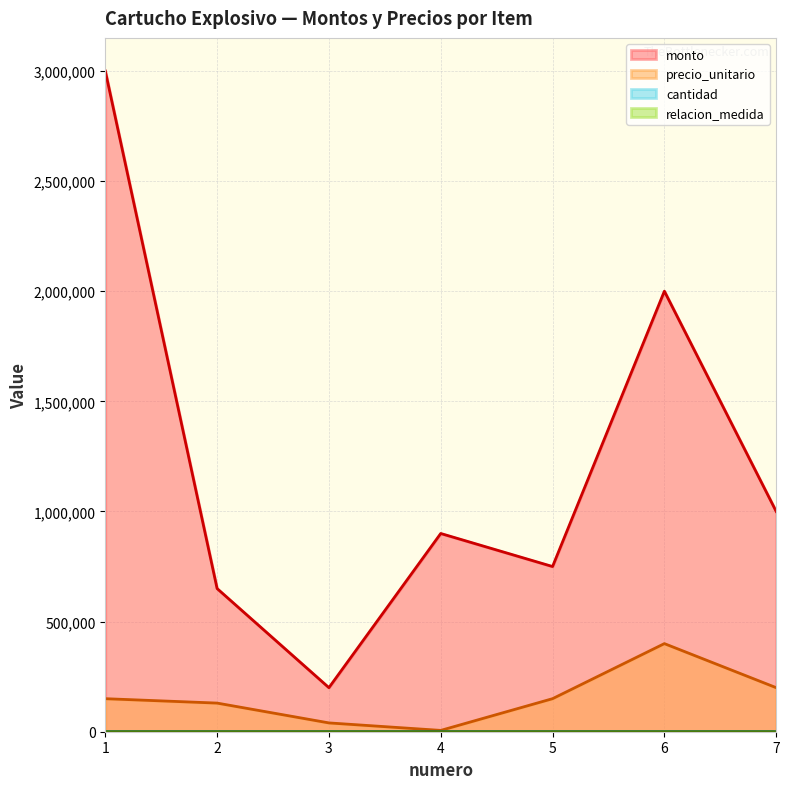

Reading left to right, list all the values displayed in this chart.

monto: 1=3000000	2=650000	3=200000	4=900000	5=750000	6=2000000	7=1000000
precio_unitario: 1=150000	2=130000	3=40000	4=6000	5=150000	6=400000	7=200000
cantidad: 1=20	2=5	3=5	4=150	5=5	6=5	7=5
relacion_medida: 1=50	2=50	3=10	4=1	5=50	6=50	7=50